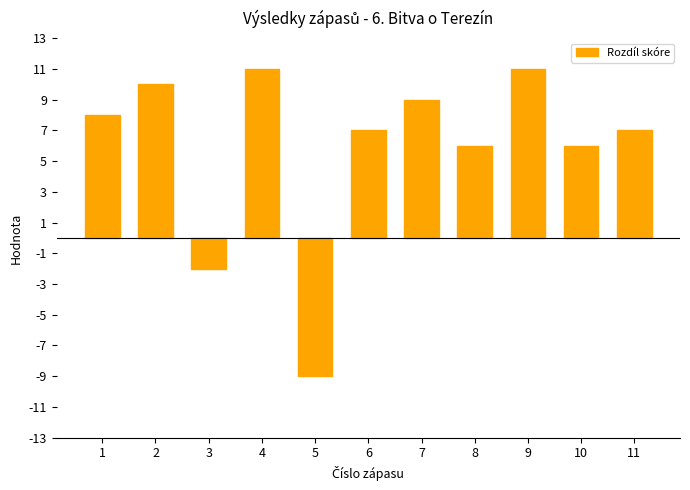

What is the change in value from 1 to 3?

-10